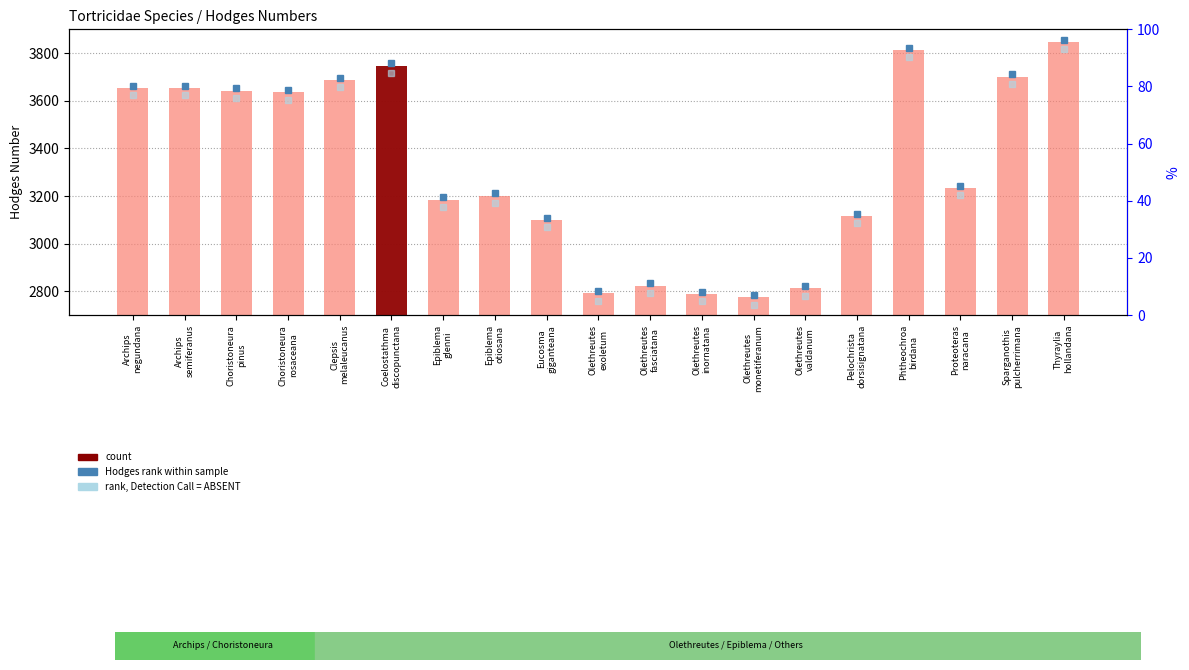

Reading left to right, what are all the values shown in this chart?

Archips
negundana=3654.0	Archips
semiferanus=3653.0	Choristoneura
pinus=3643.0	Choristoneura
rosaceana=3635.0	Clepsis
melaleucanus=3686.0	Coelostathma
discopunctana=3747.0	Epiblema
glenni=3184.1	Epiblema
otiosana=3202.0	Eucosma
giganteana=3098.0	Olethreutes
exoletum=2791.0	Olethreutes
fasciatana=2823.0	Olethreutes
inornatana=2788.0	Olethreutes
monetiferanum=2774.0	Olethreutes
valdanum=2812.0	Pelochrista
dorsisignatana=3116.0	Phtheochroa
birdana=3813.0	Proteoteras
naracana=3234.0	Sparganothis
pulcherrimana=3701.0	Thyraylia
hollandana=3847.0